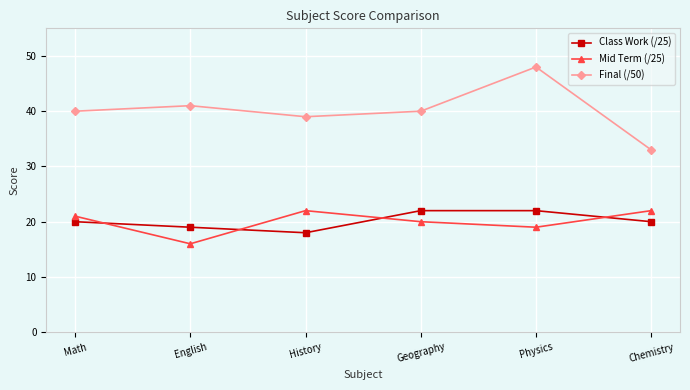

True or false: Class Work (/25) and Mid Term (/25) cross at least once.

True